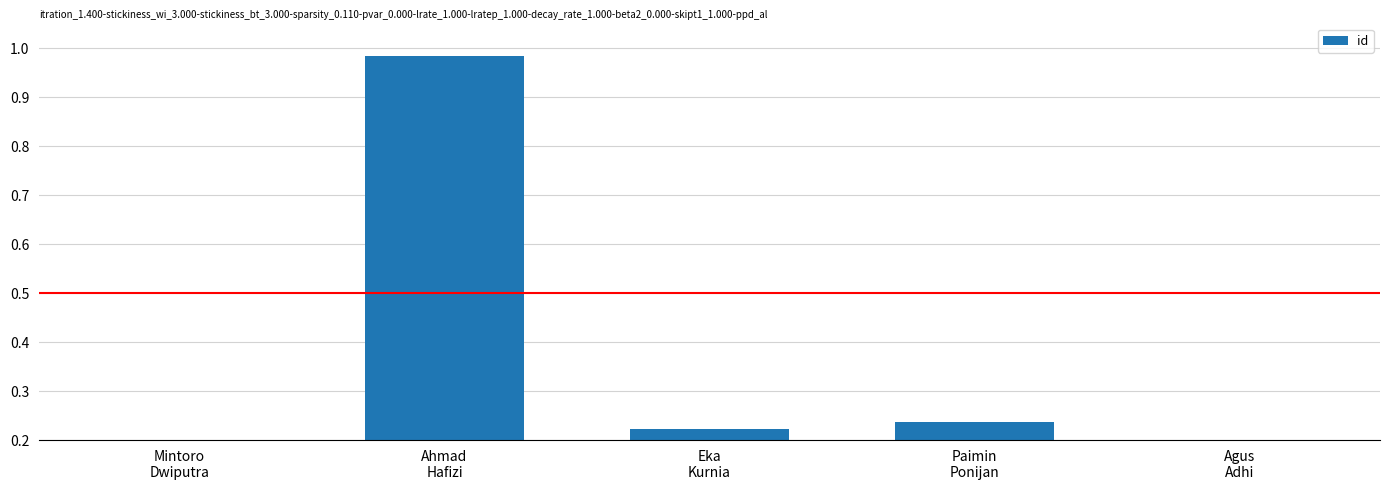

Reading left to right, transcribe all the data shown in this chart.

Mintoro
Dwiputra=0.2	Ahmad
Hafizi=1.0	Eka
Kurnia=0.2	Paimin
Ponijan=0.2	Agus
Adhi=0.2